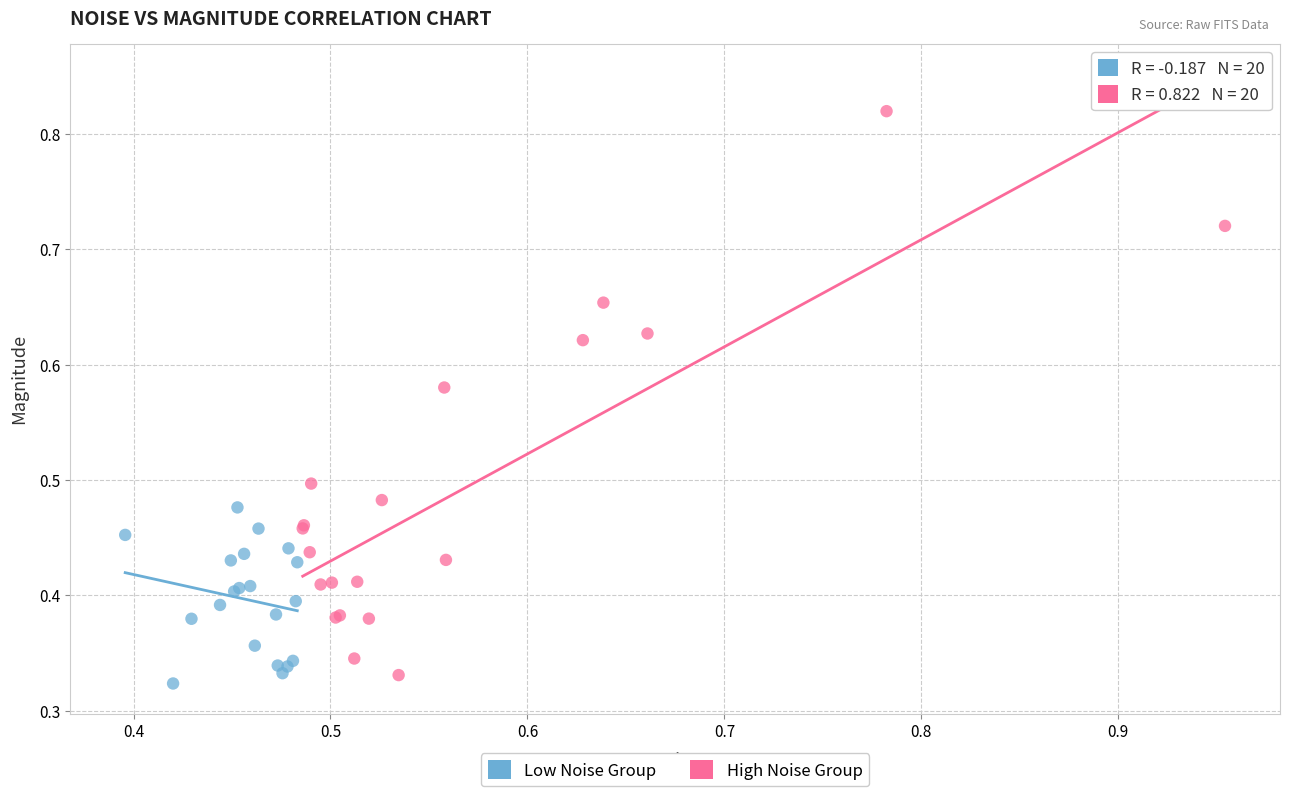

Which series contains the lowest Y value?

Low Noise Group